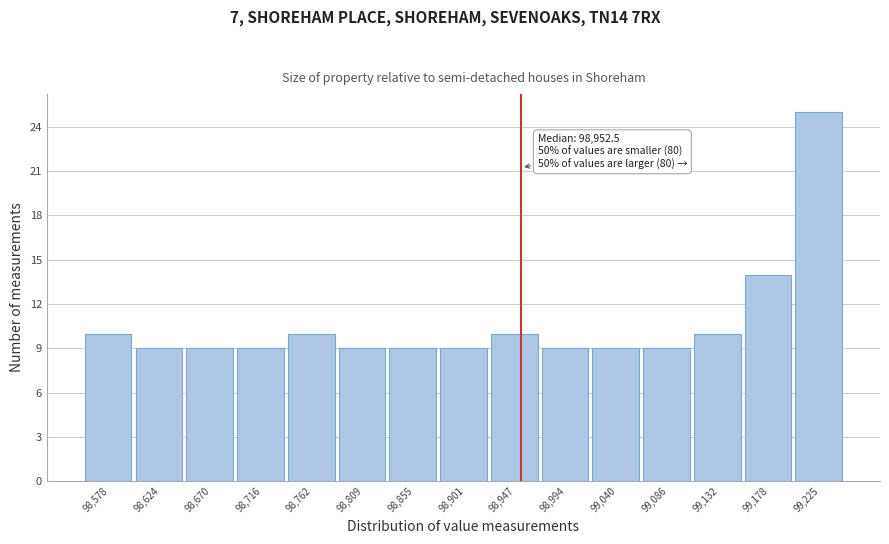

Over which range of the x-axis is the bar tallest?

99200 to 99250